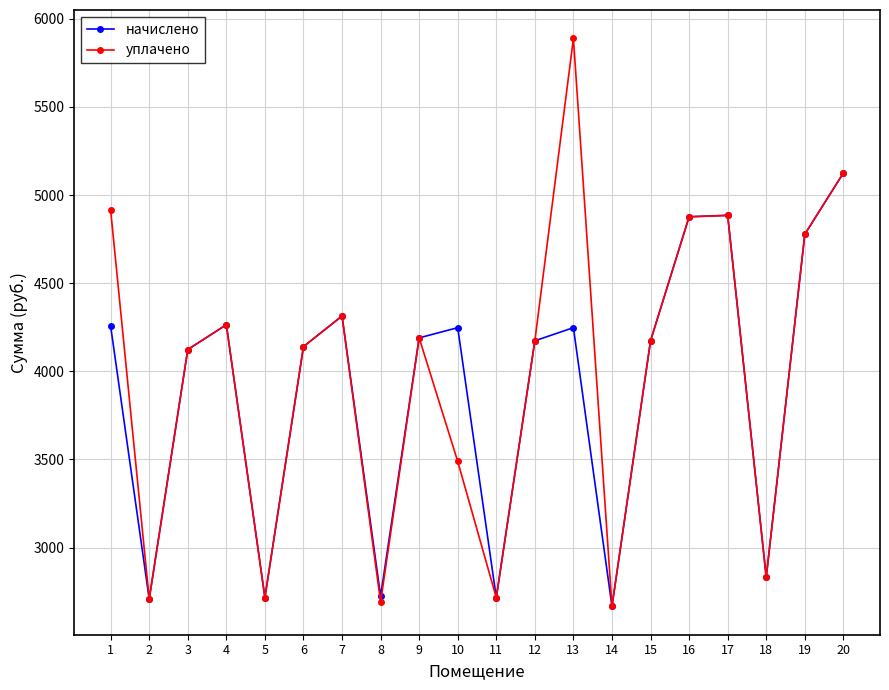

At how many categories does at least one series exceed 2880?

14